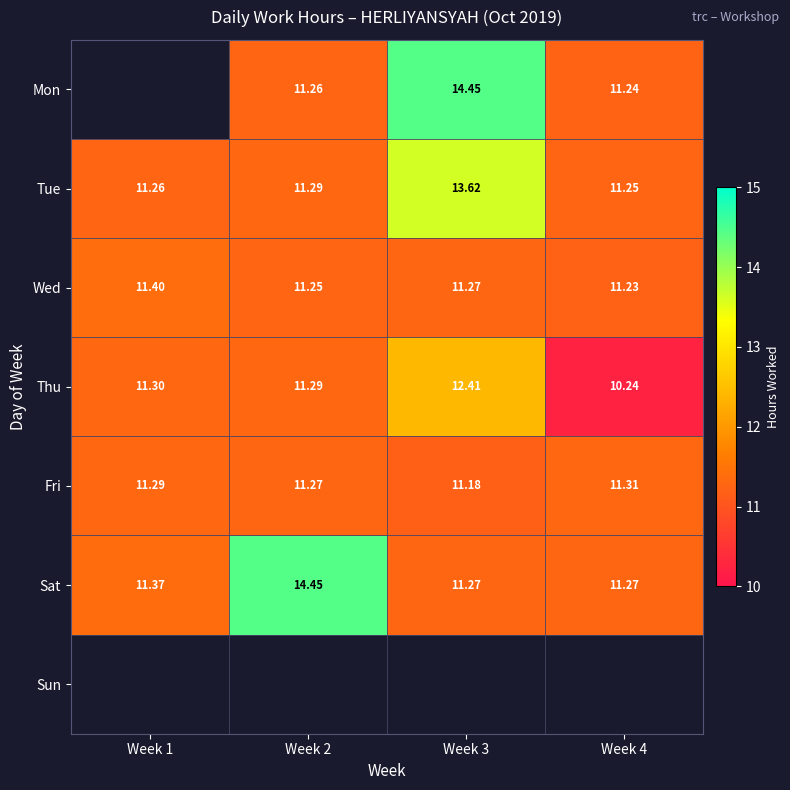

What is the difference between the Sat values at Week 4 and Week 1?

0.1